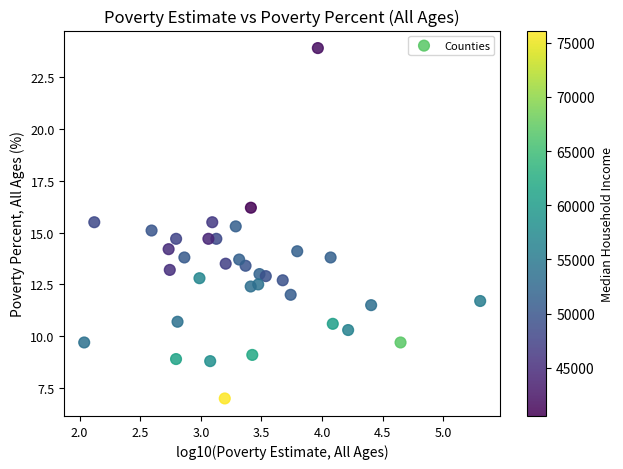

What is the range of X values (max minus min)?

3.3